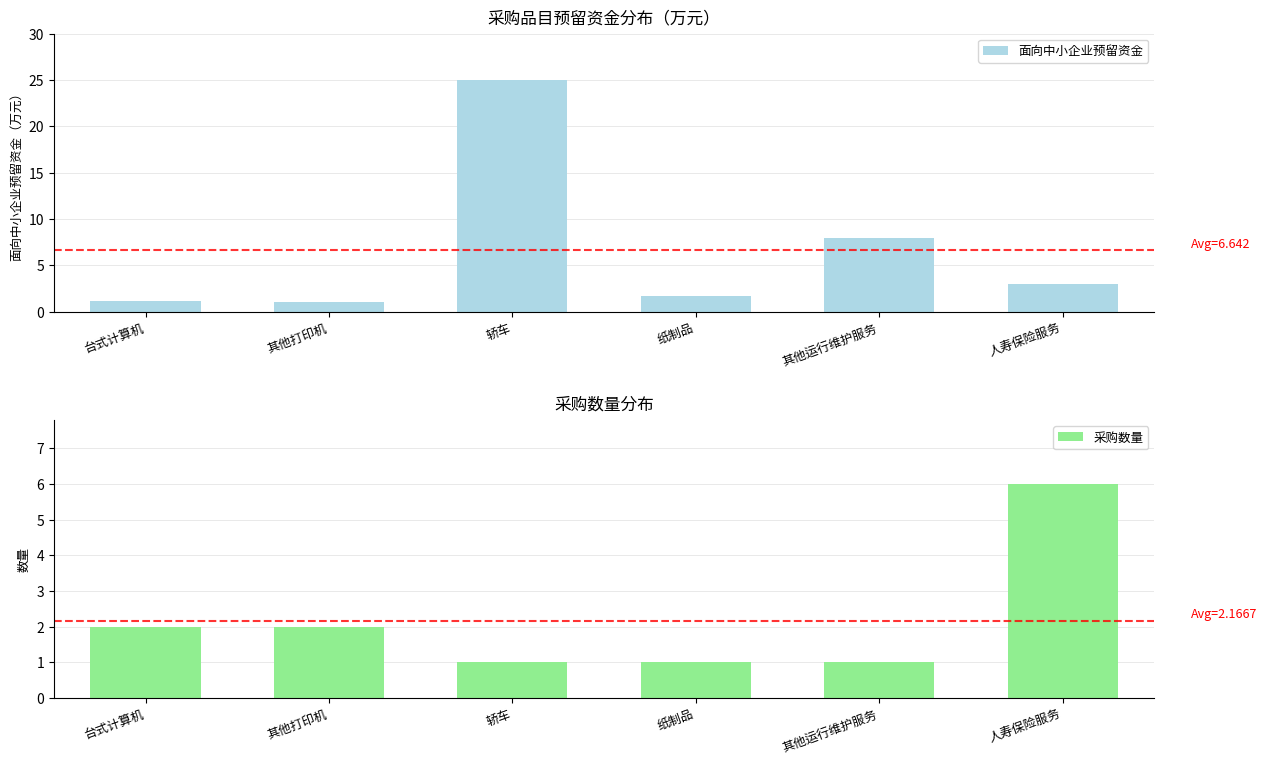

Which has a higher value, 其他打印机 or 台式计算机?

台式计算机